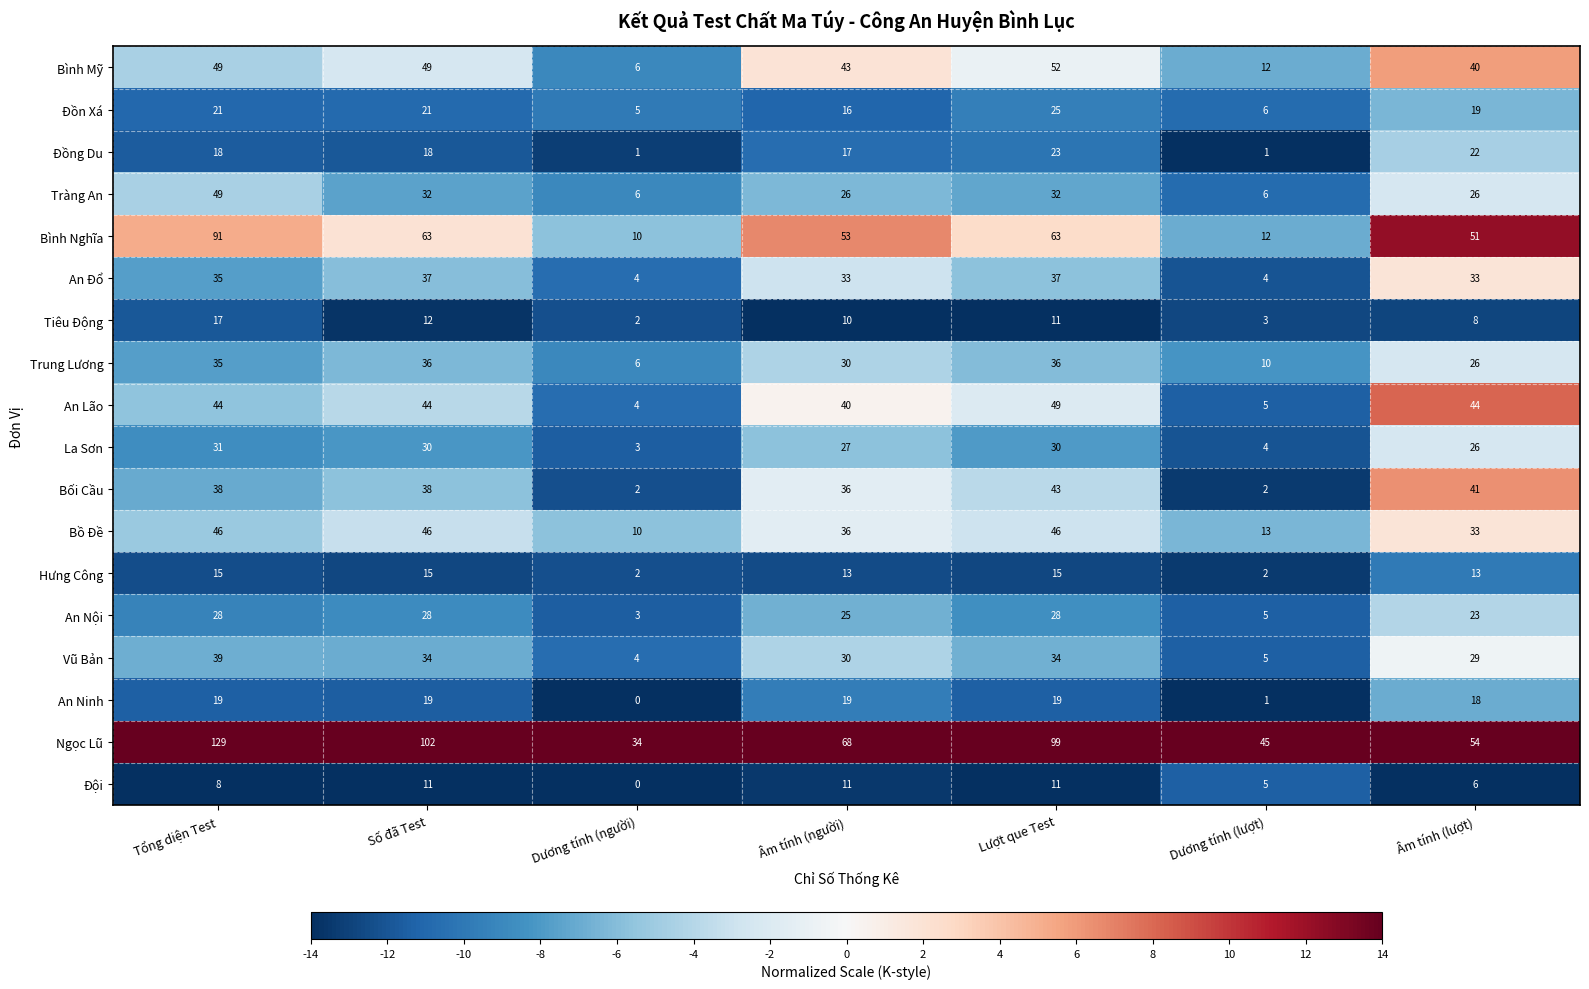

What is the total value across all series at Tổng diện Test?

712